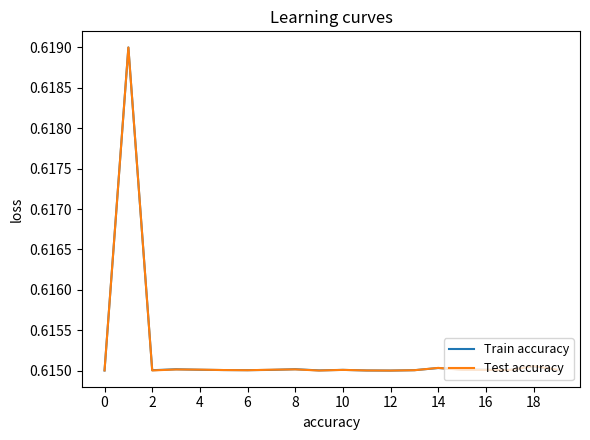

Reading left to right, transcribe all the data shown in this chart.

Train accuracy: 0.6	0.6	0.6	0.6	0.6	0.6	0.6	0.6	0.6	0.6	0.6	0.6	0.6	0.6	0.6	0.6	0.6	0.6	0.6	0.6
Test accuracy: 0.6	0.6	0.6	0.6	0.6	0.6	0.6	0.6	0.6	0.6	0.6	0.6	0.6	0.6	0.6	0.6	0.6	0.6	0.6	0.6